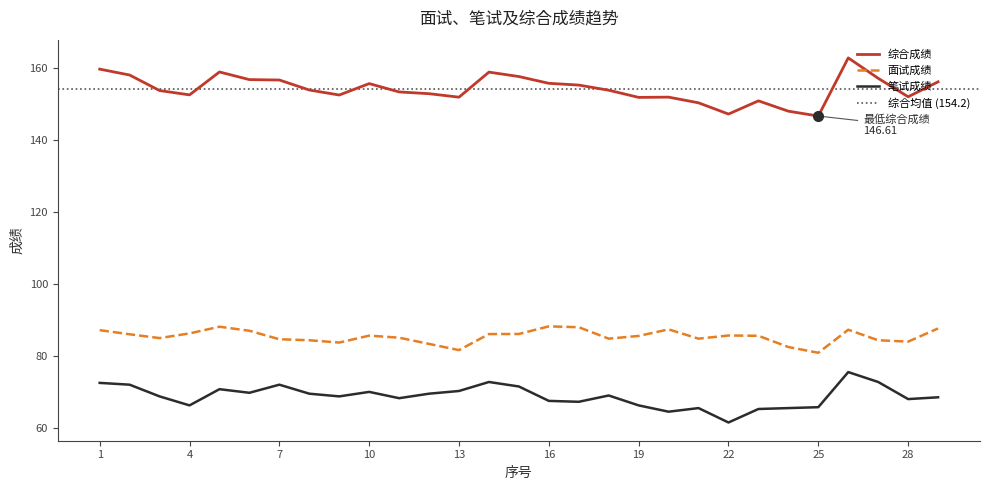

Reading left to right, extract all data points from this chart.

综合成绩: 159.6	158.0	153.7	152.5	158.8	156.7	156.6	153.8	152.4	155.6	153.3	152.8	151.8	158.8	157.6	155.7	155.2	153.8	151.8	151.9	150.3	147.2	150.8	148.0	146.6	162.8	157.1	152.0	156.1
面试成绩: 87.1	86.0	84.9	86.2	88.1	87.0	84.6	84.3	83.7	85.6	85.1	83.3	81.6	86.1	86.1	88.2	88.0	84.8	85.5	87.4	84.8	85.7	85.6	82.5	80.9	87.3	84.3	84.0	87.6
笔试成绩: 72.5	72.0	68.8	66.2	70.8	69.8	72.0	69.5	68.8	70.0	68.2	69.5	70.2	72.8	71.5	67.5	67.2	69.0	66.2	64.5	65.5	61.5	65.2	65.5	65.8	75.5	72.8	68.0	68.5